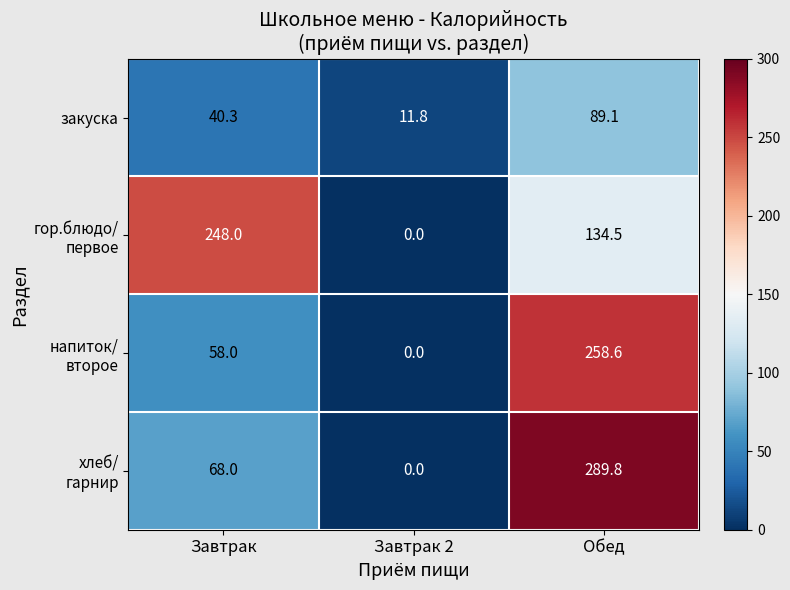

At which category is the sum across all series the highest?

Обед